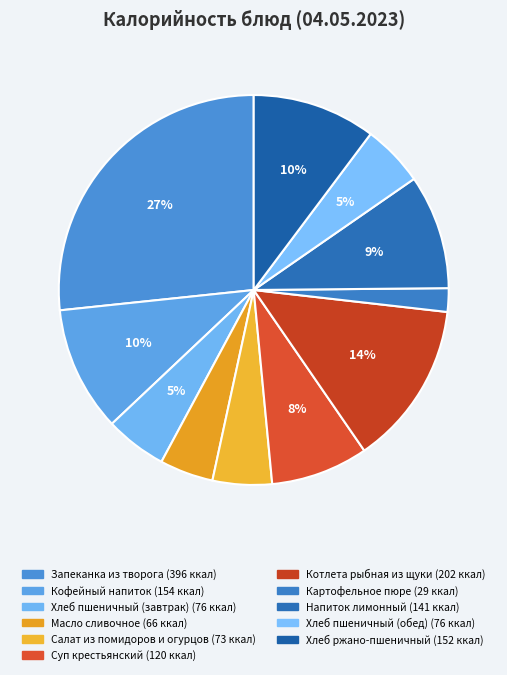

How many segments does this pie chart have?

11